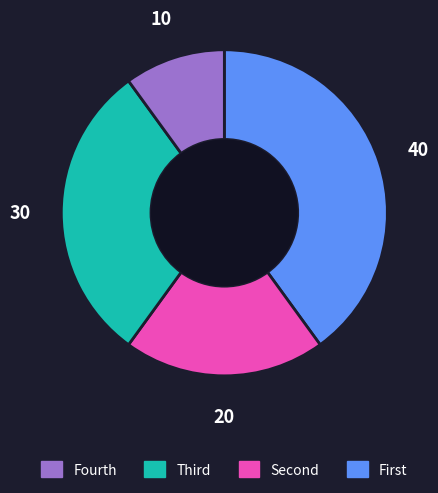

Does any single category account for the majority?

No